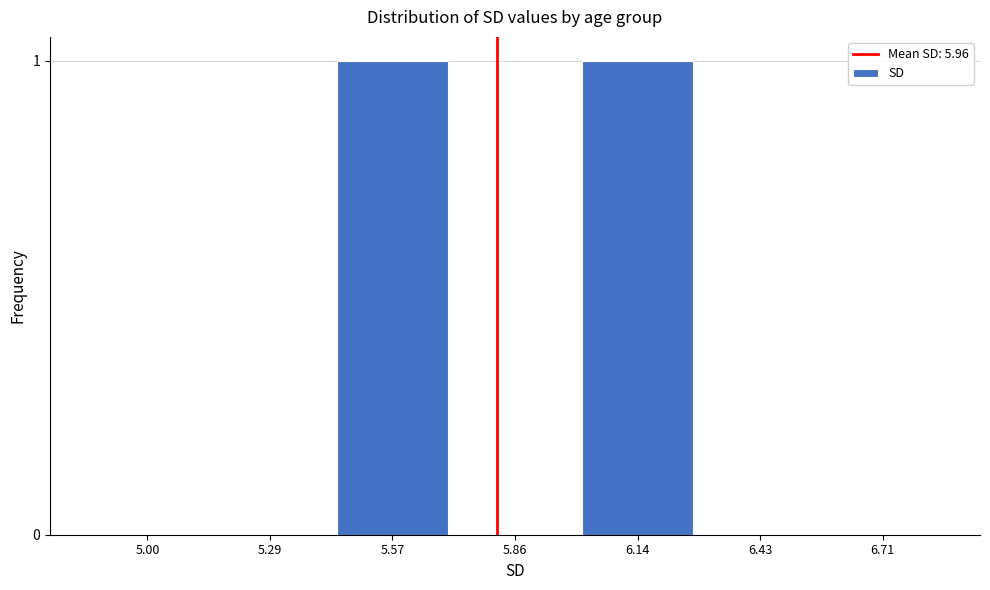

Reading left to right, list all the values displayed in this chart.

5.00=0	5.29=0	5.57=1	5.86=0	6.14=1	6.43=0	6.71=0